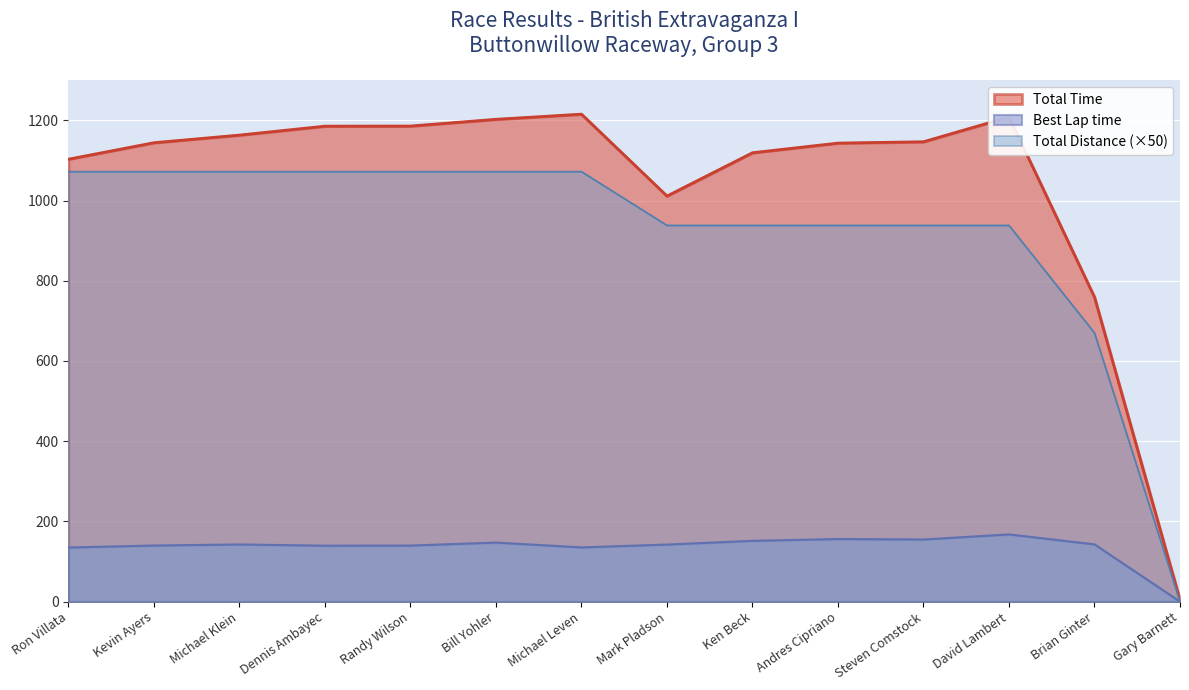

What is the difference between the highest and lowest values at Mark Pladson?

868.9